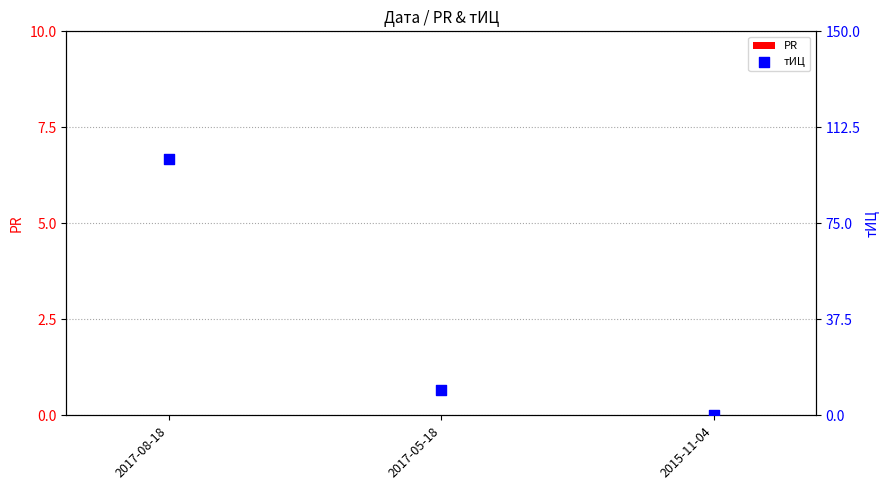

Which series has the largest total across all categories?

тИЦ